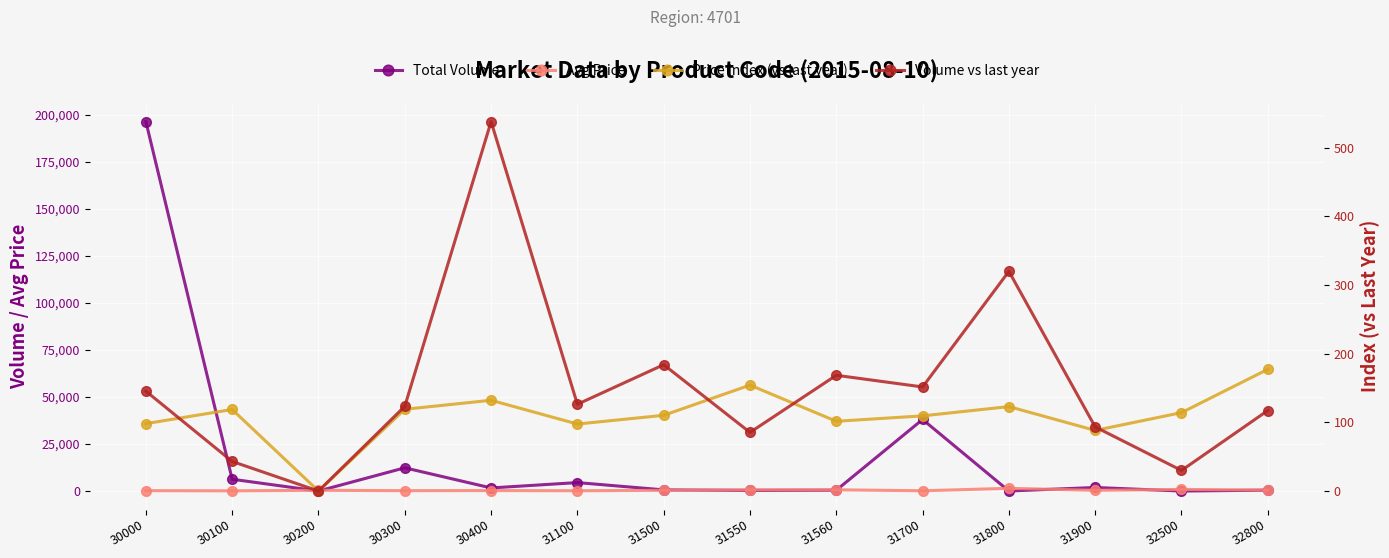

What is the approximate value of Volume vs last year at 30300?

123.4